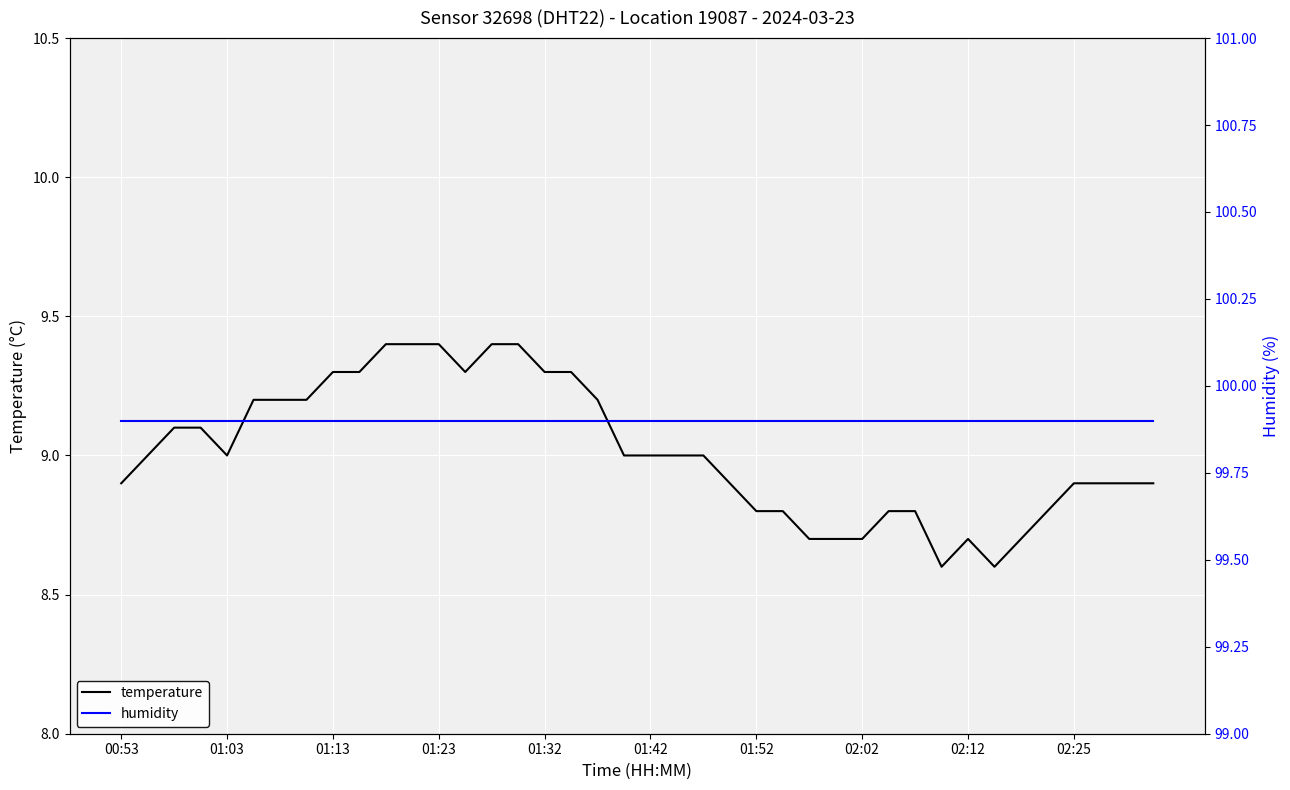

The value of temperature at 10 is 2.9. True or false?

False